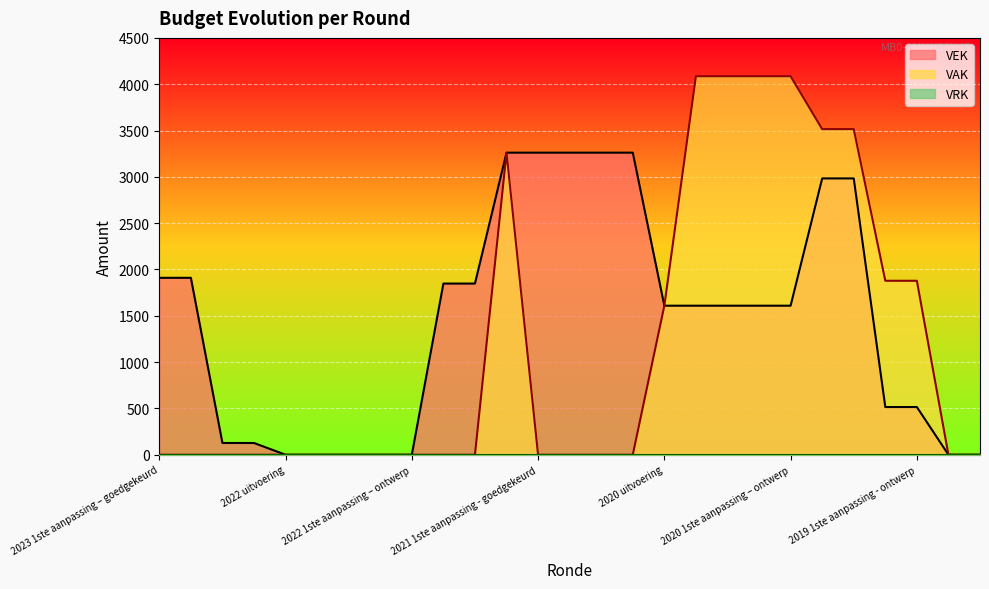

What is the difference between the second highest and second lowest values in the VAK series?

4086